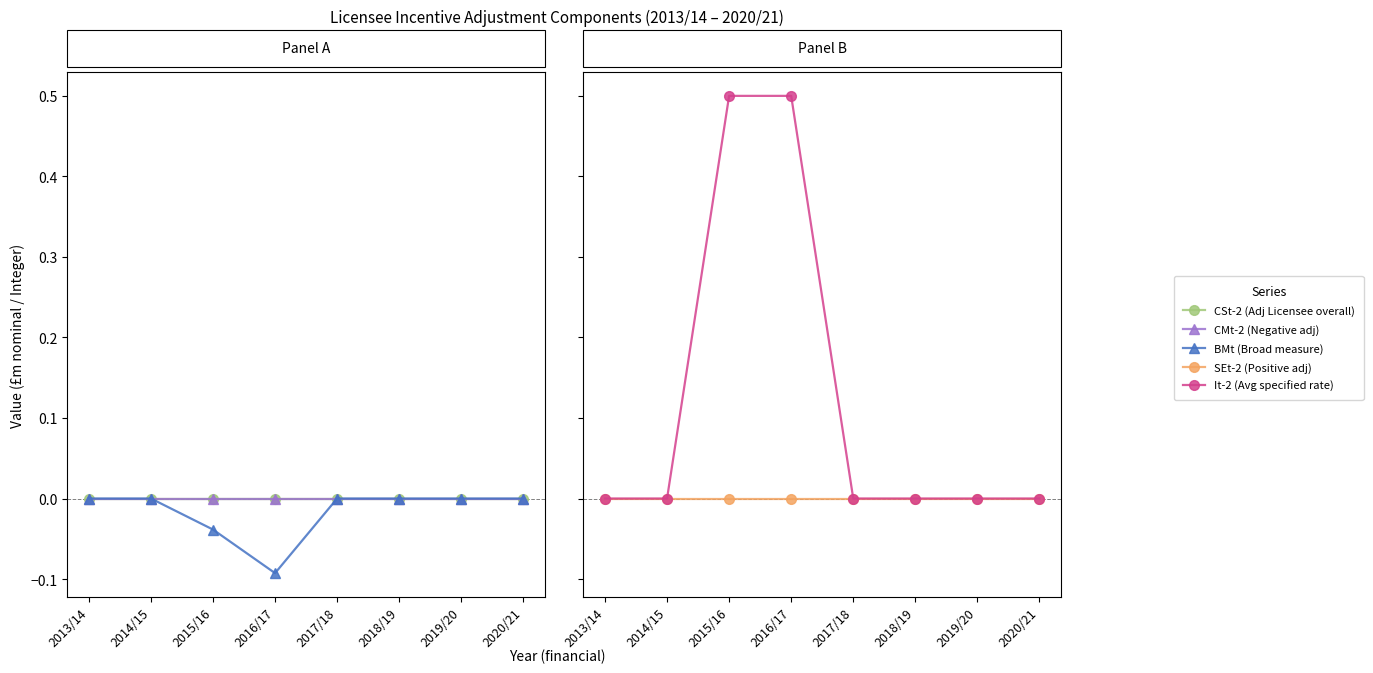

Between 2017/18 and 2019/20, which is larger?

2017/18